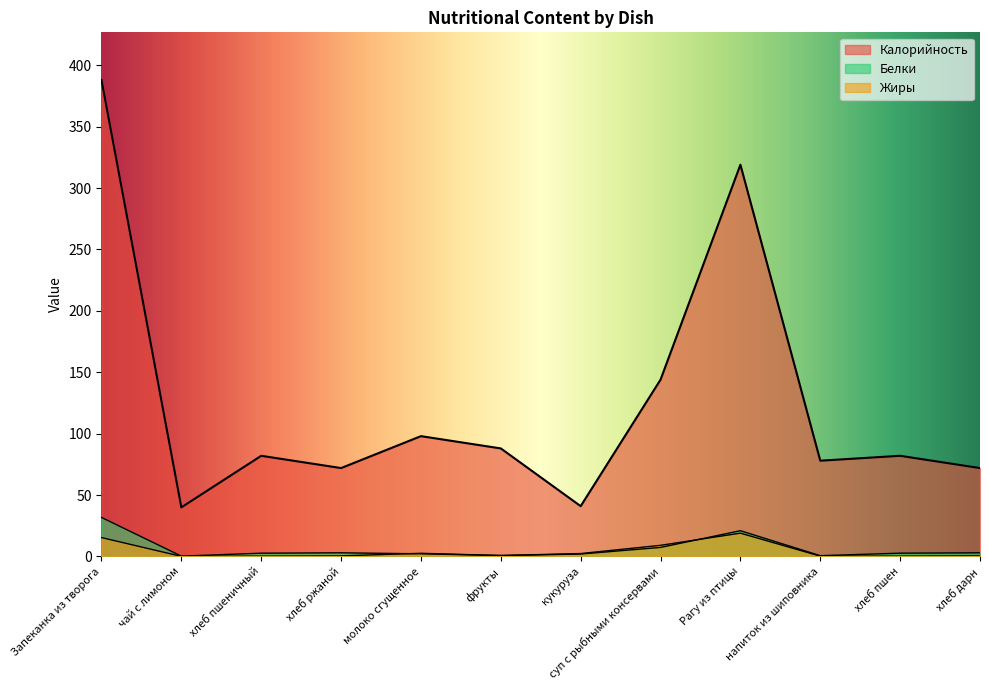

What is the greatest value displayed?

388.0